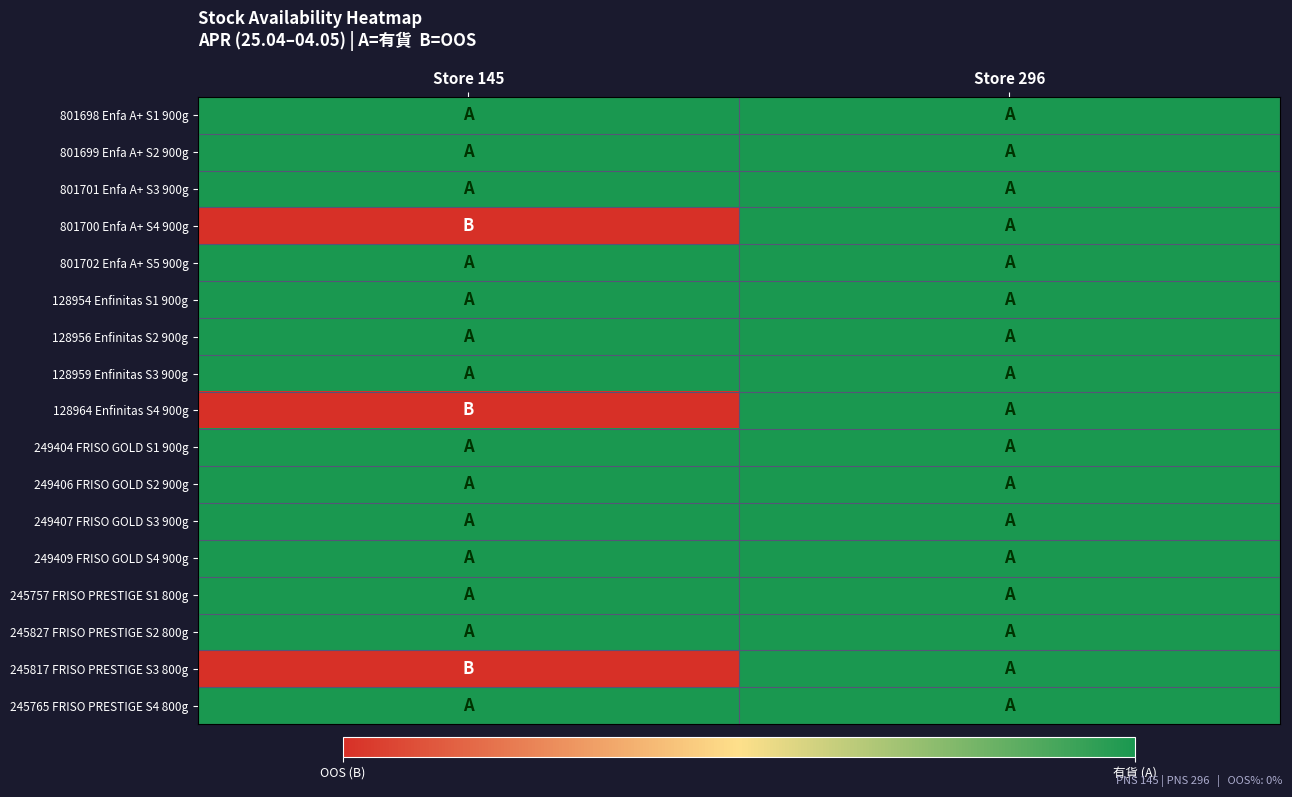

At how many categories does at least one series exceed 0?

2